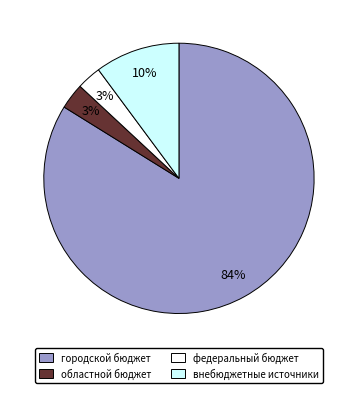

True or false: городской бюджет accounts for 77% of the total.

False